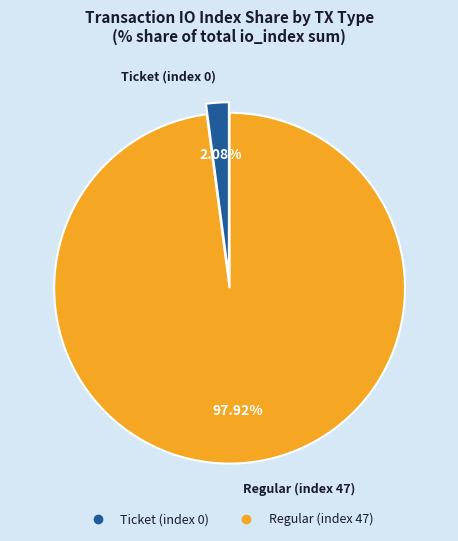

Is Regular (index 47) the majority of the pie?

Yes